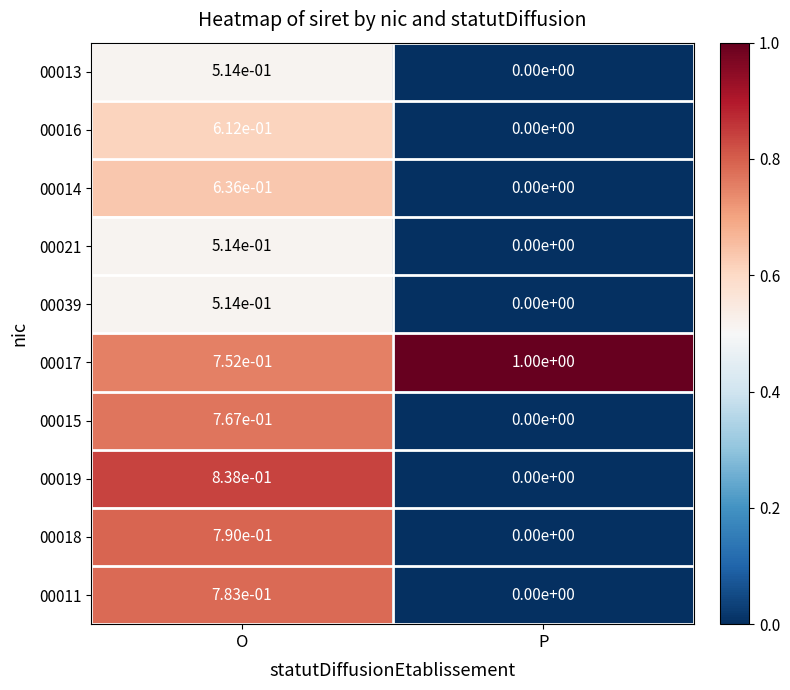

How many series are shown in this chart?

10